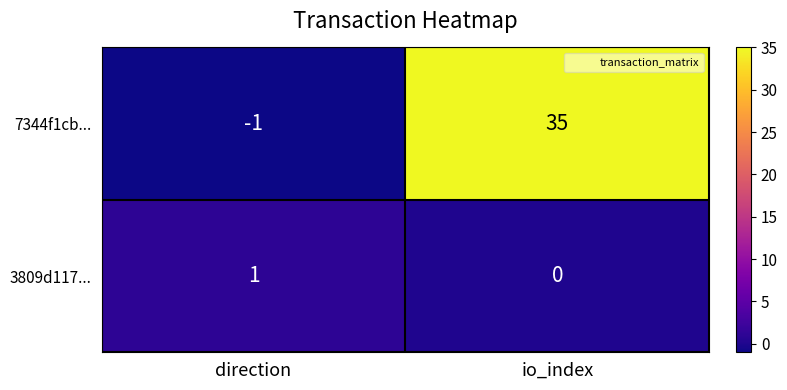

Read the 7344f1cb... value at io_index.

35